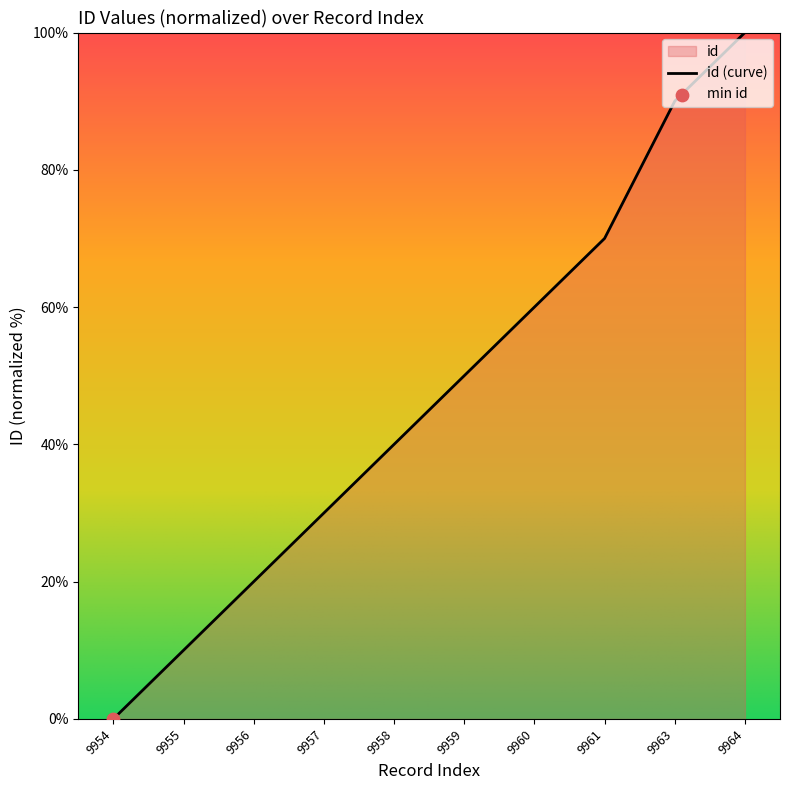

What is the change in value from 9959 to 9963?

+40